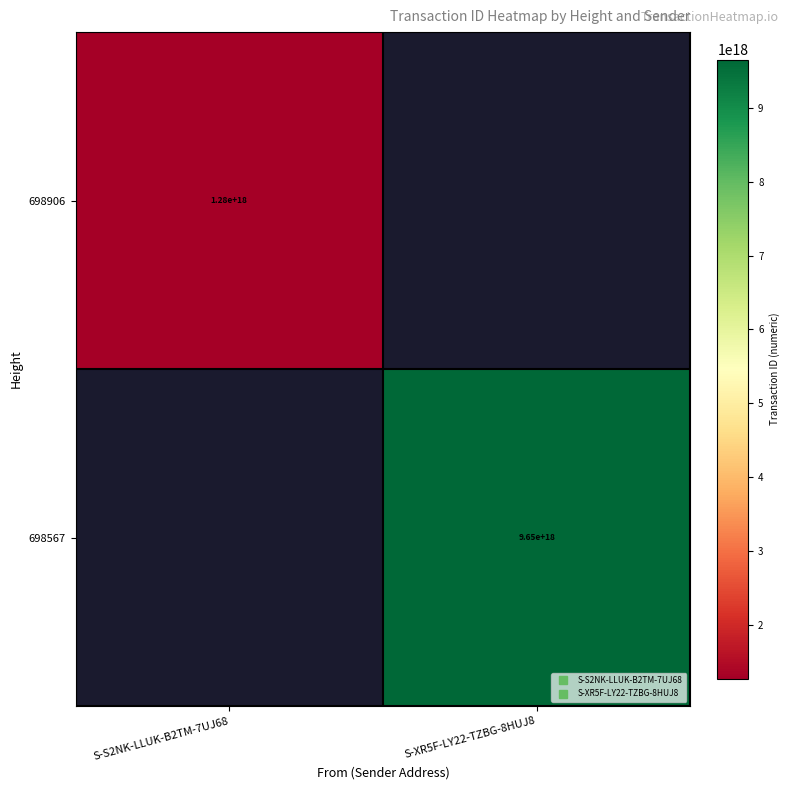

At which category does the chart reach its peak across all series?

S-XR5F-LY22-TZBG-8HUJ8